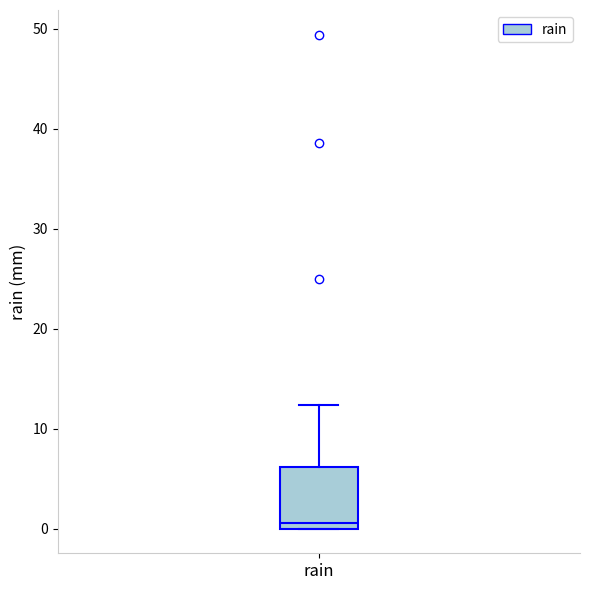

Where is the lower edge of the box for rain on the y-axis? The values are not printed on the chart, so give them approximately, as read against the axis.

0